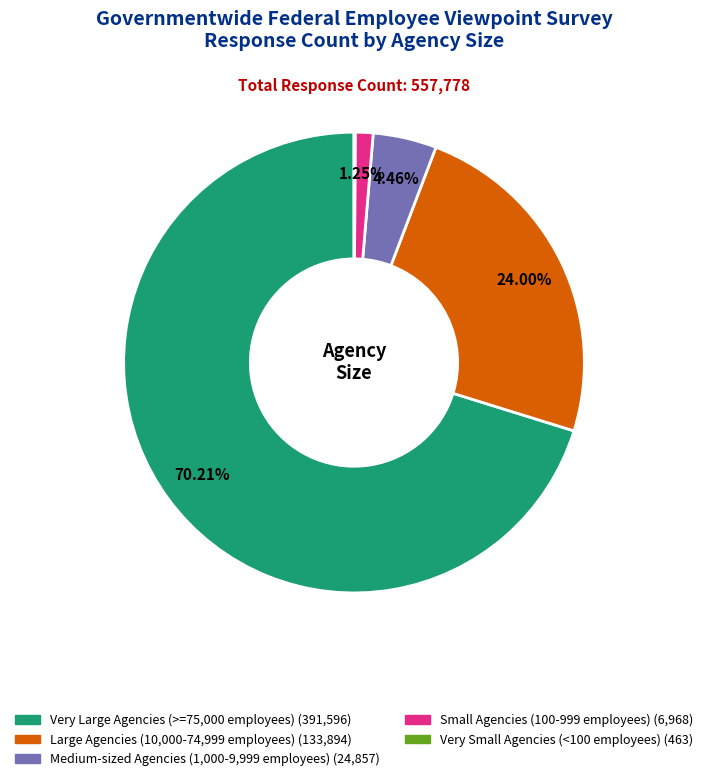

What is the largest slice in the pie chart?

Very Large Agencies (>=75,000 employees)